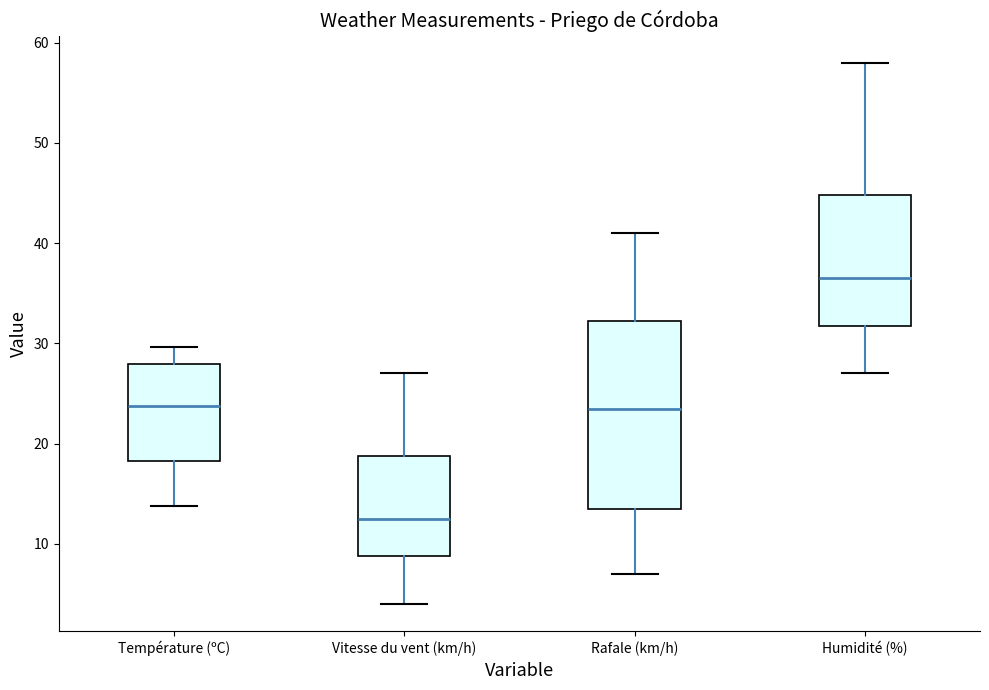

Reading left to right, transcribe this box plot: for each box, give where its median line is, the range the box spans, and where its two whiskers end, as read against the y-axis. The values are not printed on the chart, so give them approximately, as read against the axis.

Température (ºC): median 24, box 18 to 28, whiskers 14 to 30
Vitesse du vent (km/h): median 13, box 9 to 19, whiskers 4 to 27
Rafale (km/h): median 24, box 14 to 32, whiskers 7 to 41
Humidité (%): median 37, box 32 to 45, whiskers 27 to 58